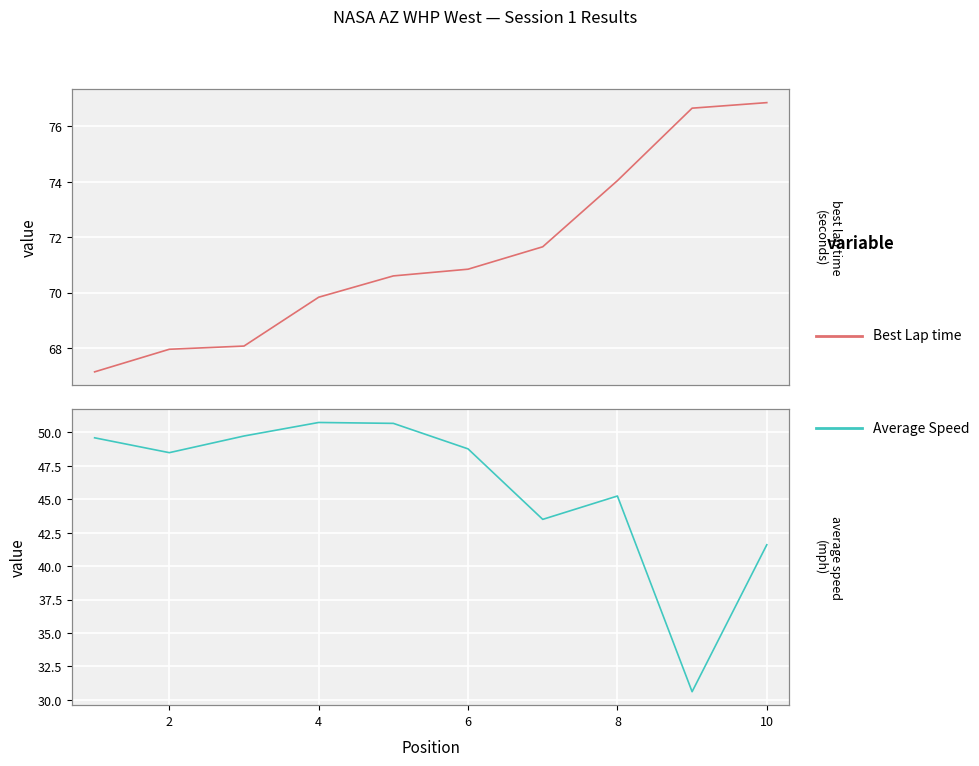

True or false: Best Lap time and Average Speed cross at least once.

False